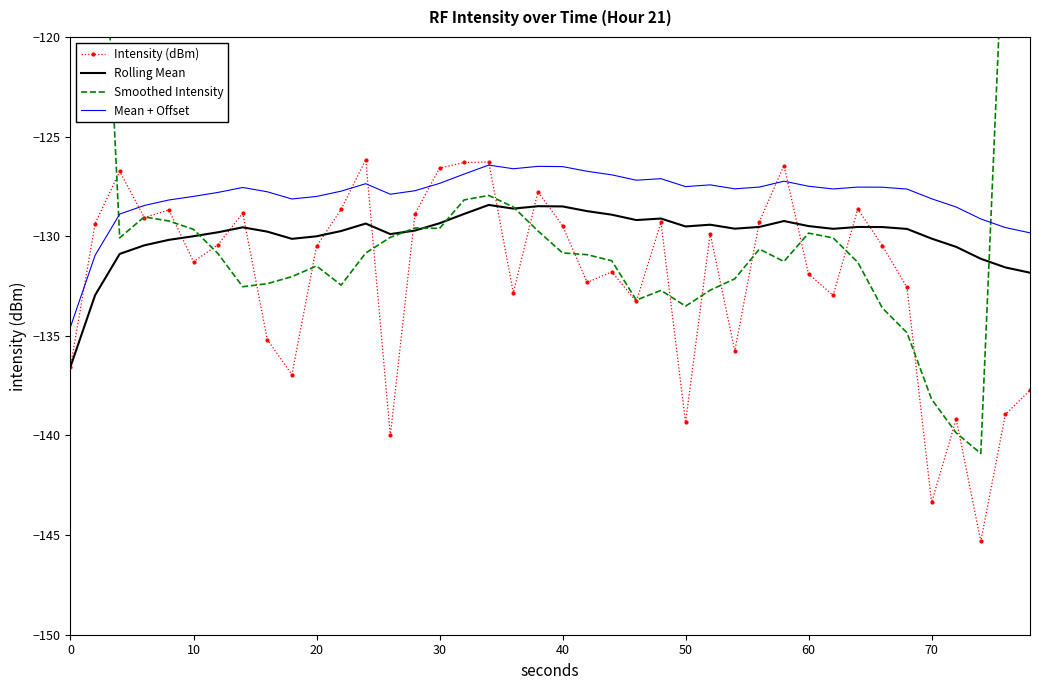

What are all the series names shown in the legend?

Intensity (dBm), Rolling Mean, Smoothed Intensity, Mean + Offset